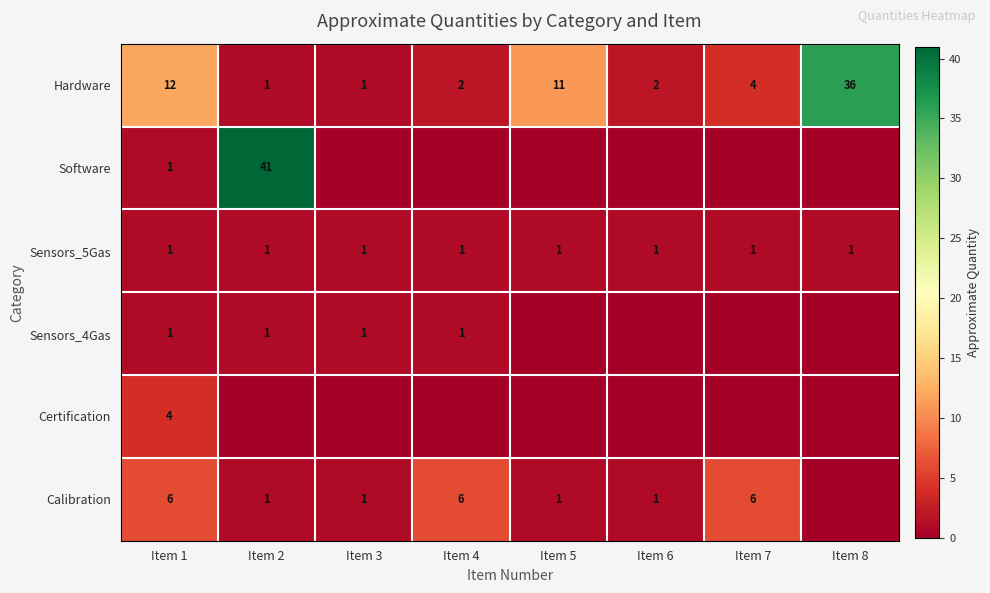

What is the difference between the maximum and minimum values in the Hardware series?

35